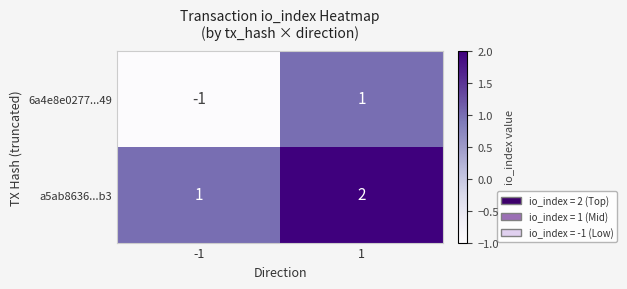

Reading right to left, transcribe all the data shown in this chart.

6a4e8e0277...49: 1	-1
a5ab8636...b3: 2	1